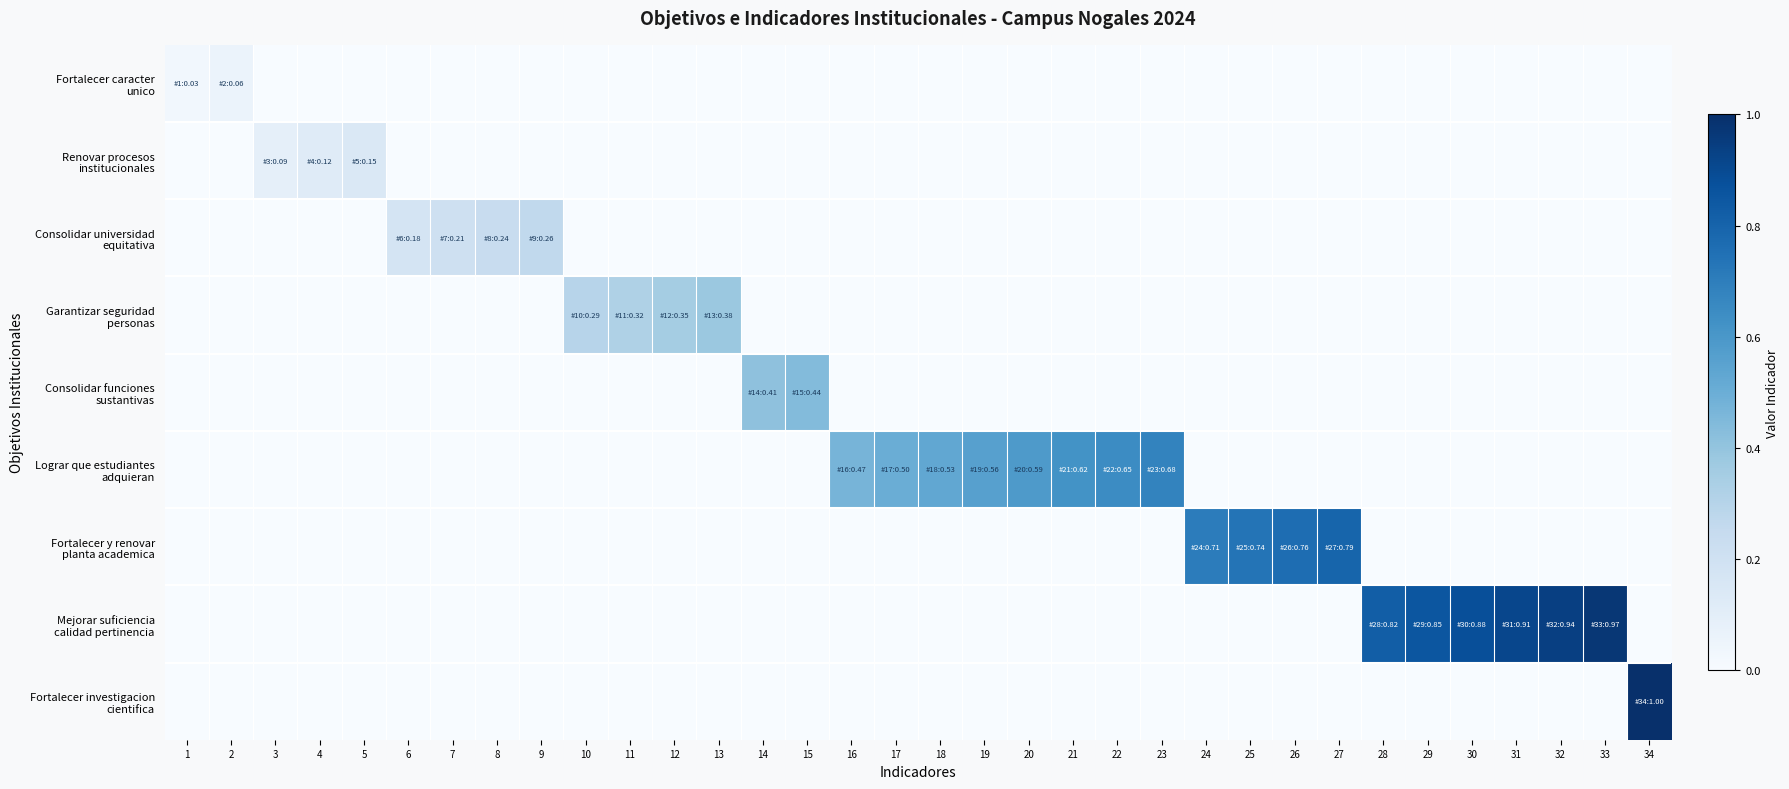

At which category is the sum across all series the highest?

34